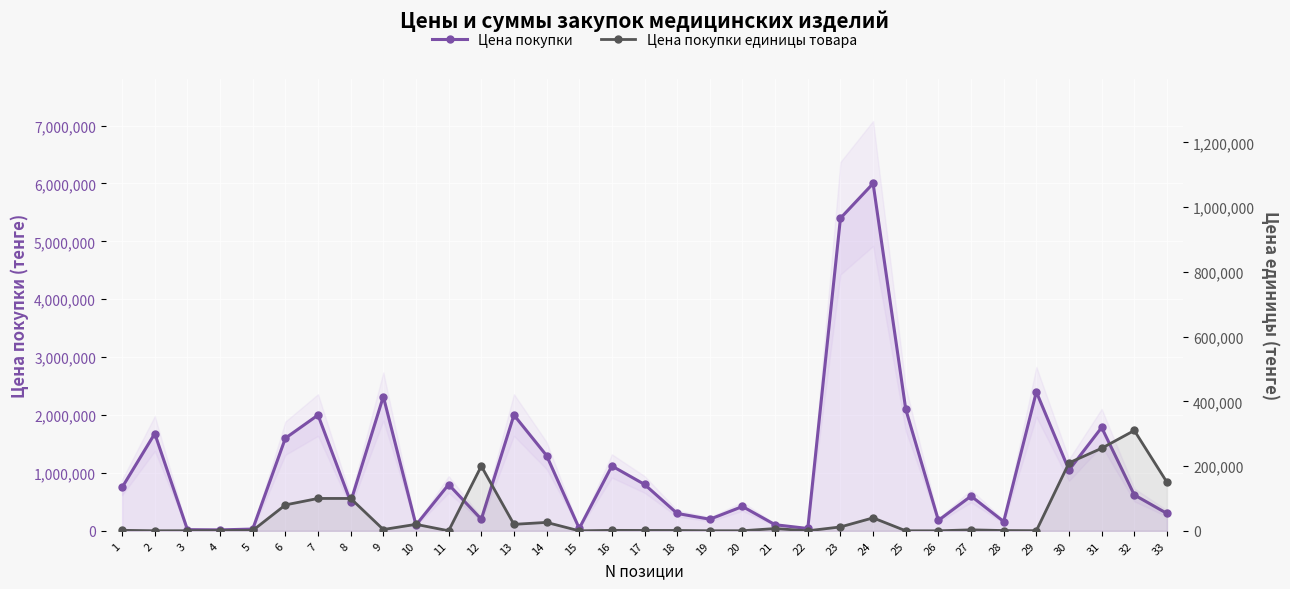

True or false: Цена покупки единицы товара and Цена покупки intersect in this chart.

False